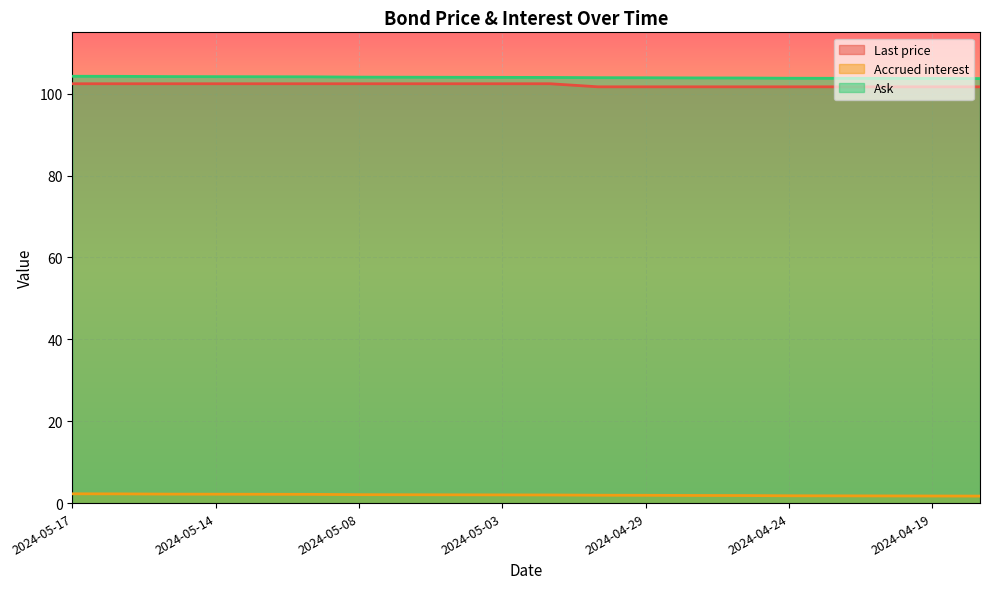

At how many categories does at least one series exceed 57?

20